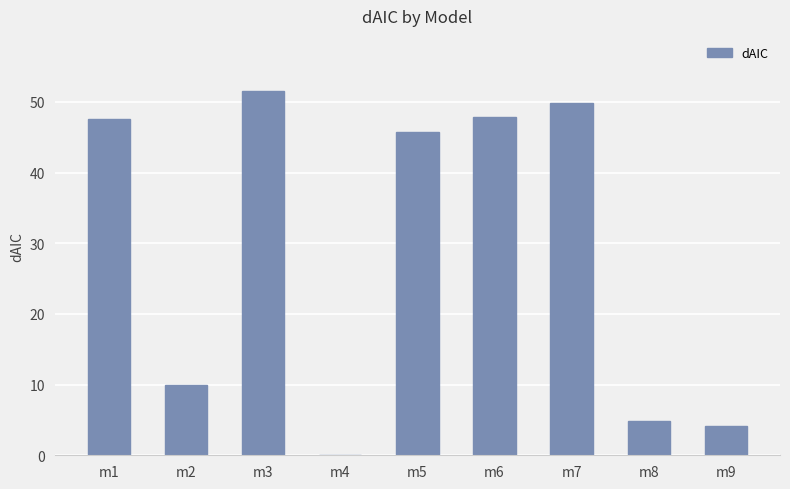

Where is the data nearest to the value 25?

m2